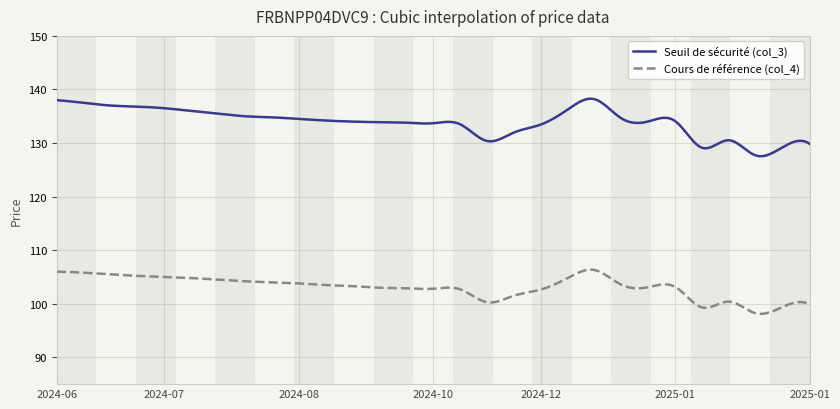

True or false: Seuil de sécurité (col_3) and Cours de référence (col_4) intersect in this chart.

False